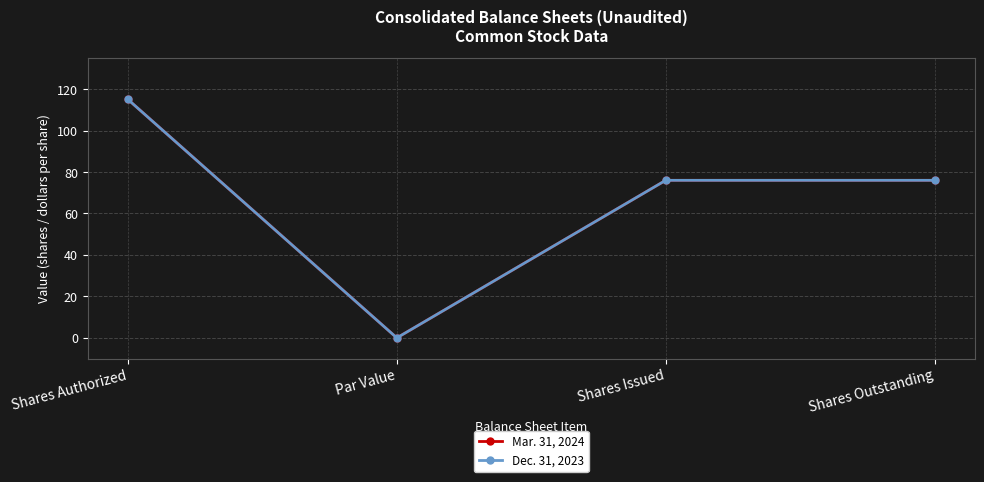

The Dec. 31, 2023 series shows 160 at Shares Authorized. True or false?

False